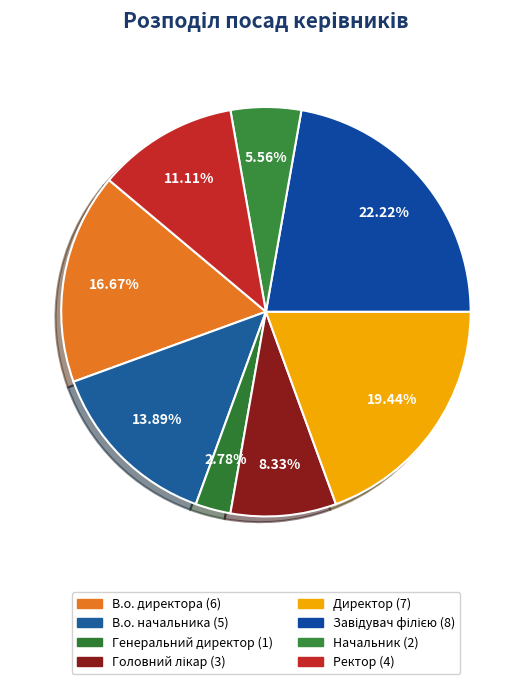

Is it true that Головний лікар is 8% of the pie?

True